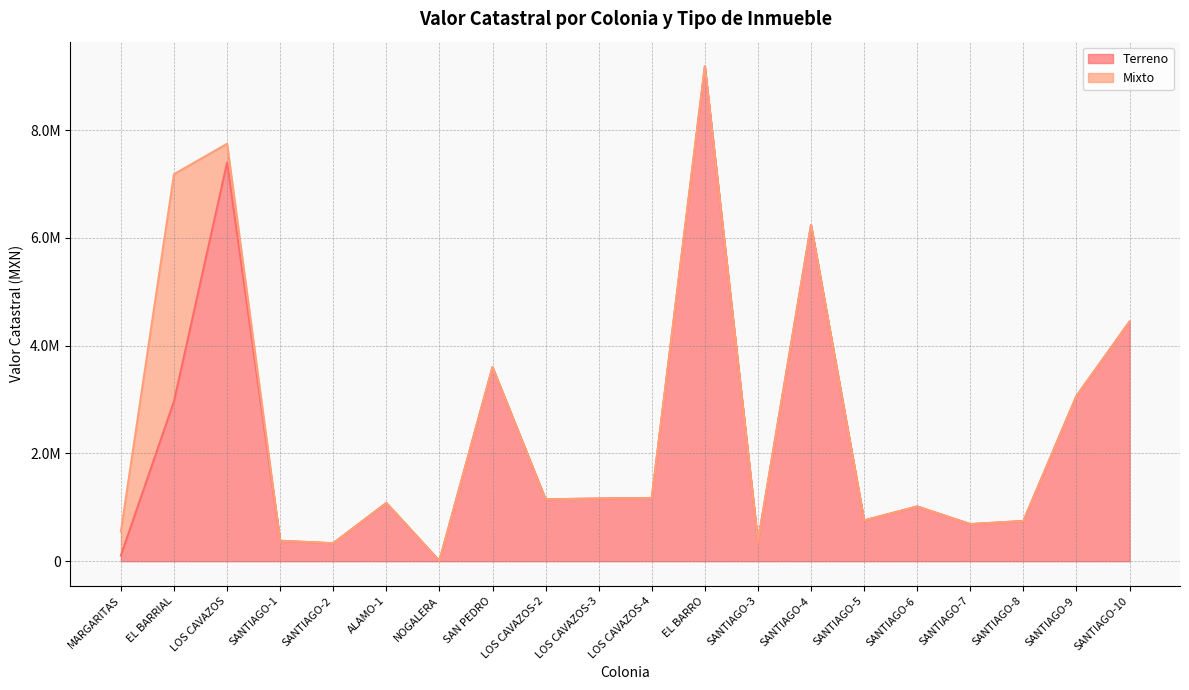

List the labels in order of value, smallest first.

NOGALERA, MARGARITAS, SANTIAGO-2, SANTIAGO-3, SANTIAGO-1, SANTIAGO-7, SANTIAGO-8, SANTIAGO-5, SANTIAGO-6, ALAMO-1, LOS CAVAZOS-2, LOS CAVAZOS-3, LOS CAVAZOS-4, EL BARRIAL, SANTIAGO-9, SAN PEDRO, SANTIAGO-10, SANTIAGO-4, LOS CAVAZOS, EL BARRO